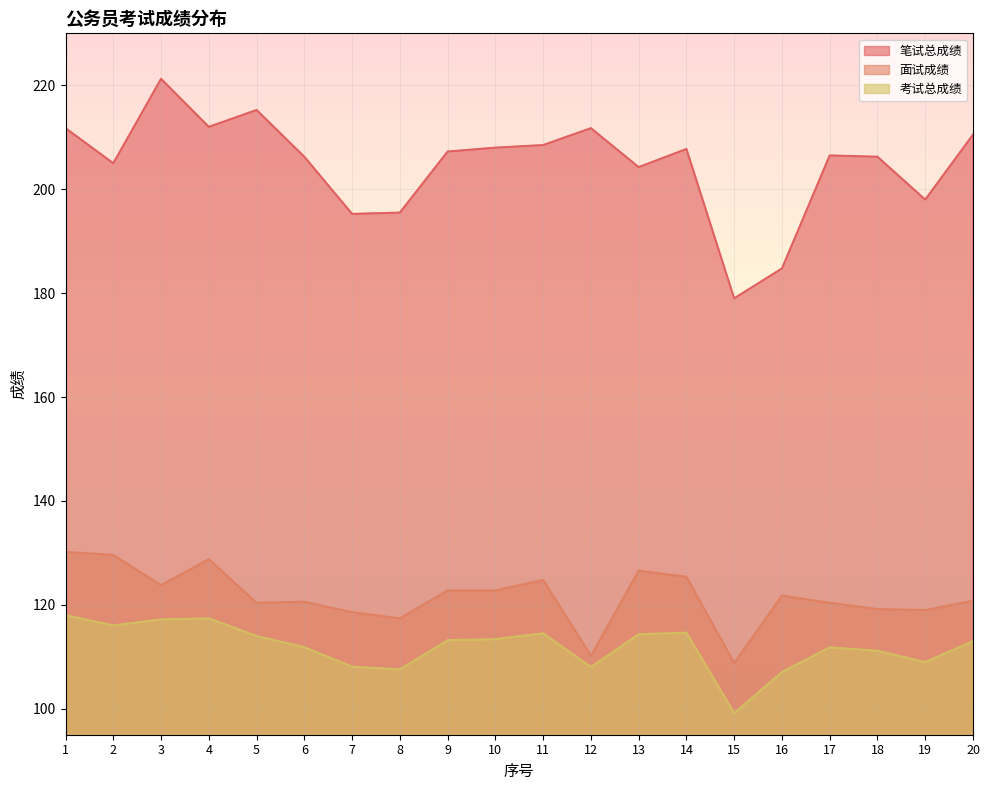

True or false: 面试成绩 and 考试总成绩 intersect in this chart.

False